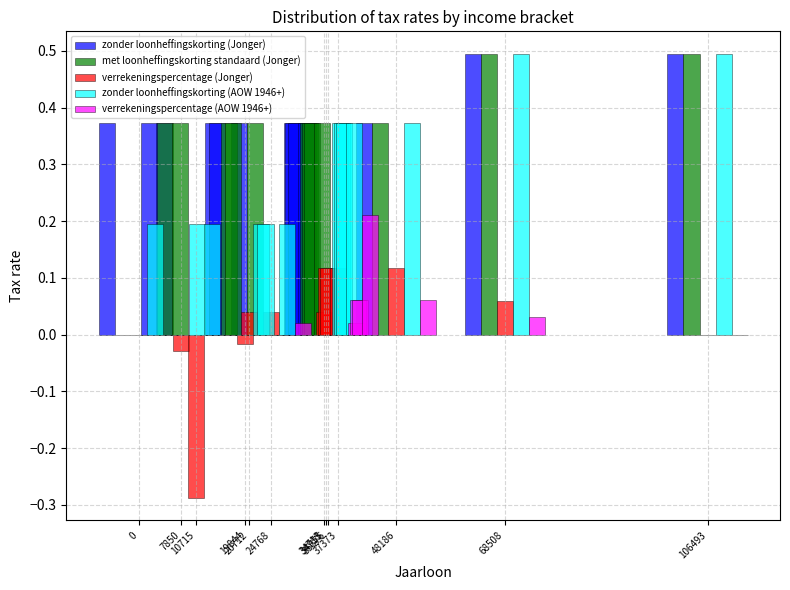

Which series has the largest total across all categories?

zonder loonheffingskorting (Jonger)